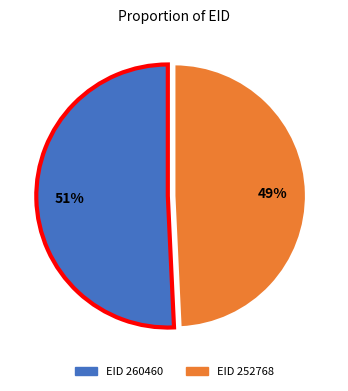

How many slices are in this pie chart?

2